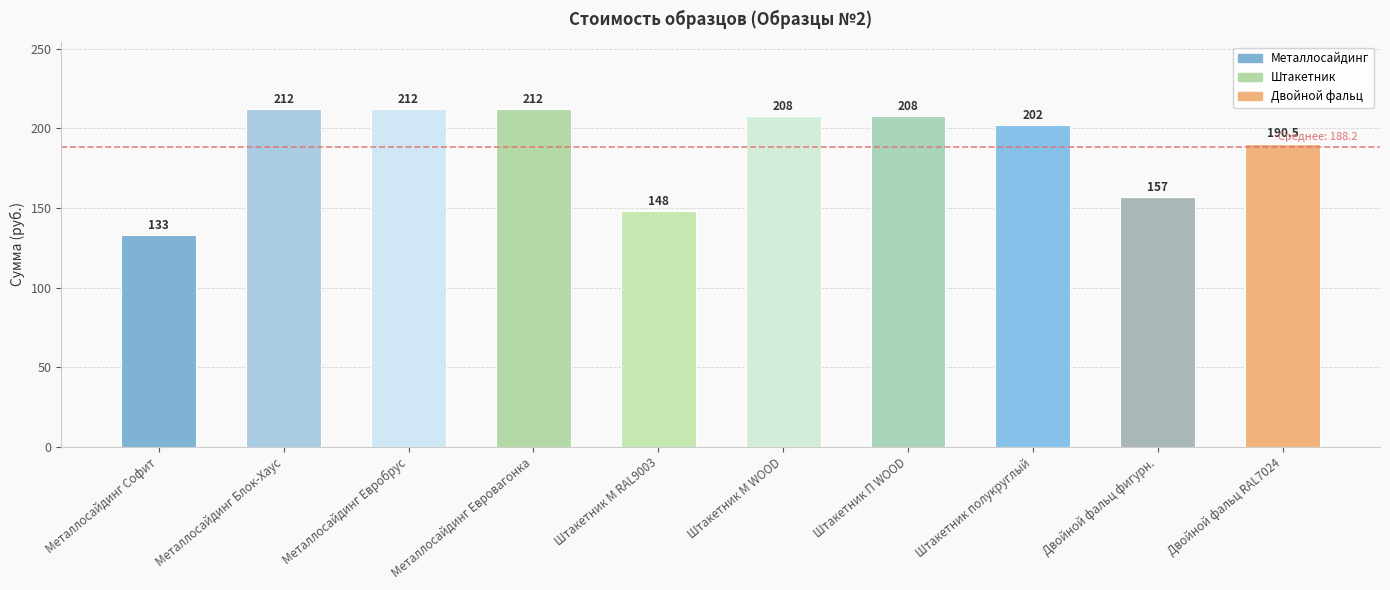

Where does the data first go above 208?

Металлосайдинг Блок-Хаус